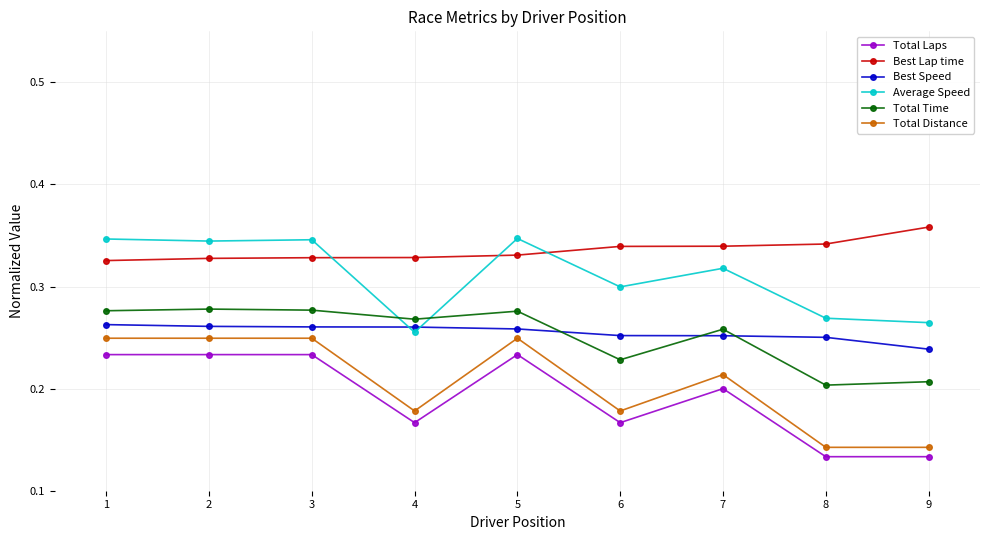

The value of Total Time at 7 is 0.1. True or false?

False